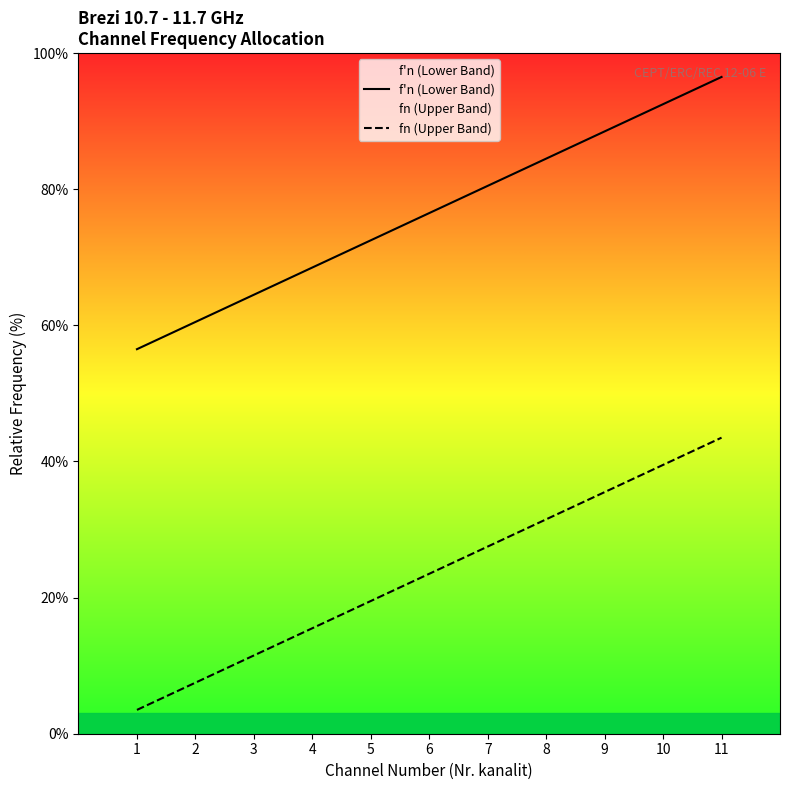

Rank the series by their average value, from highest to lowest.

f'n (Lower Band), fn (Upper Band)